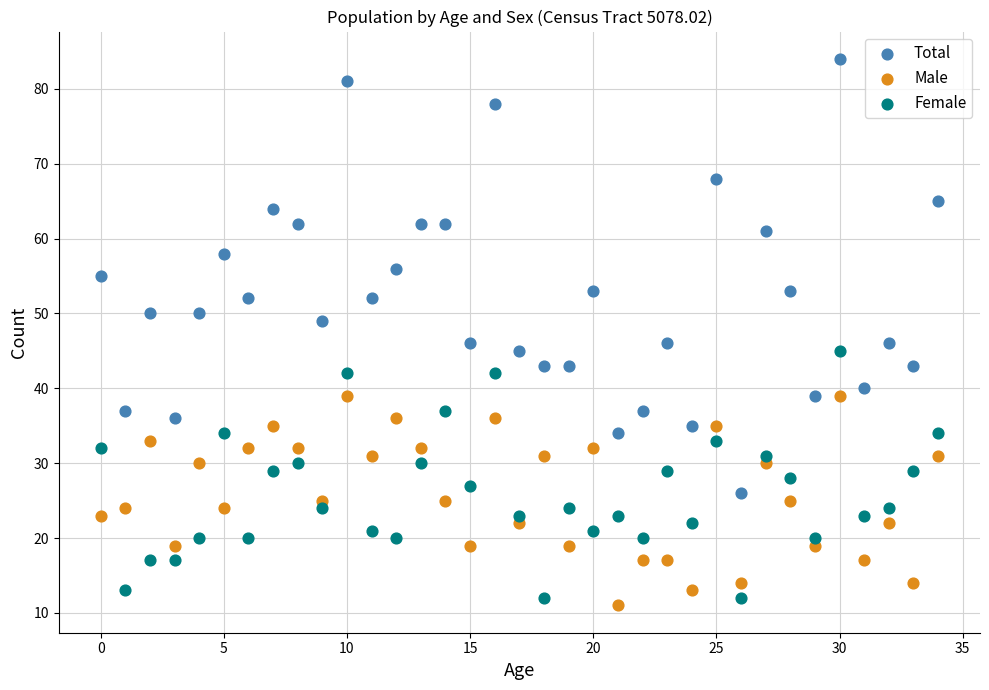

Across all data points, what is the range of Y values (max minus min)?

73